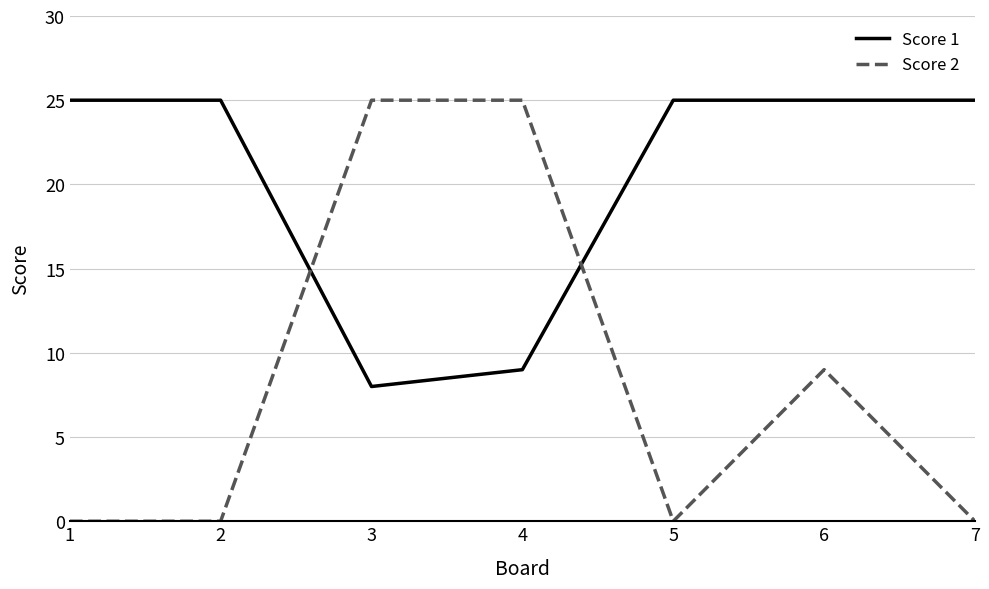

Which category has the lowest value in the Score 1 series?

3